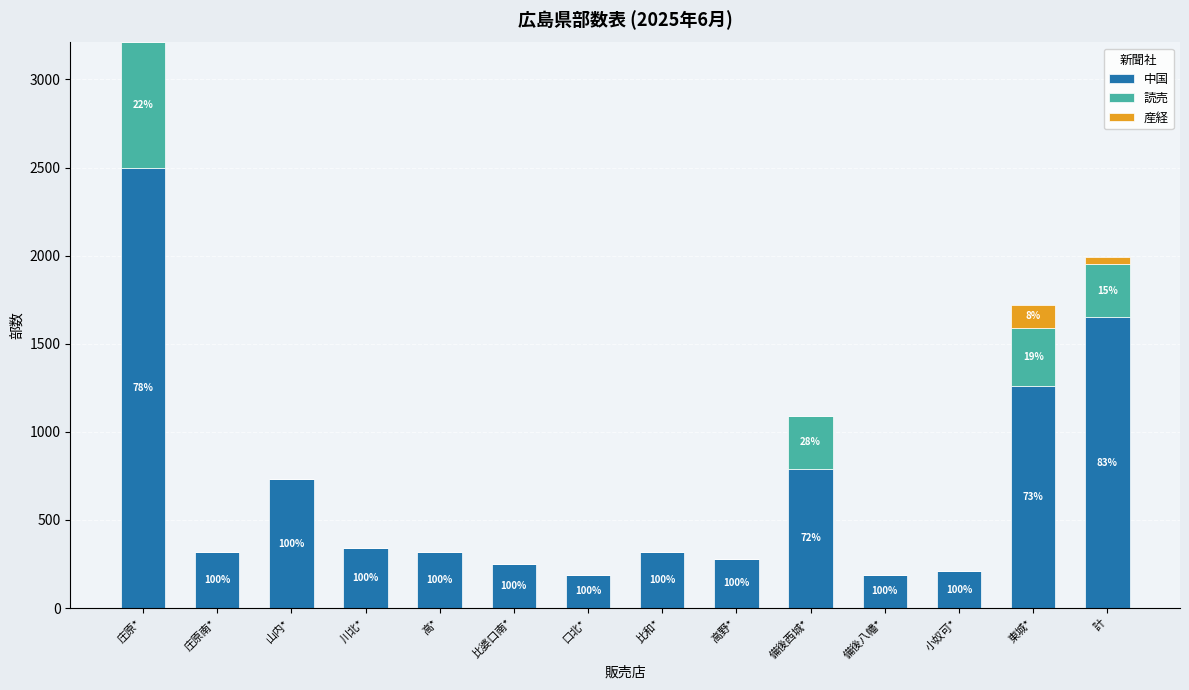

Are the bars grouped side by side (vs. stacked)?

No